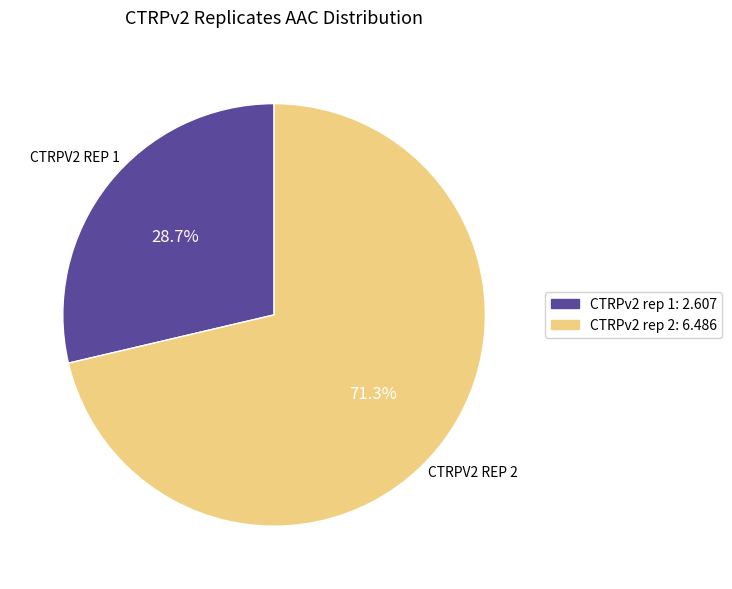

Combined, do CTRPv2 rep 1 and CTRPv2 rep 2 account for over 50%?

Yes